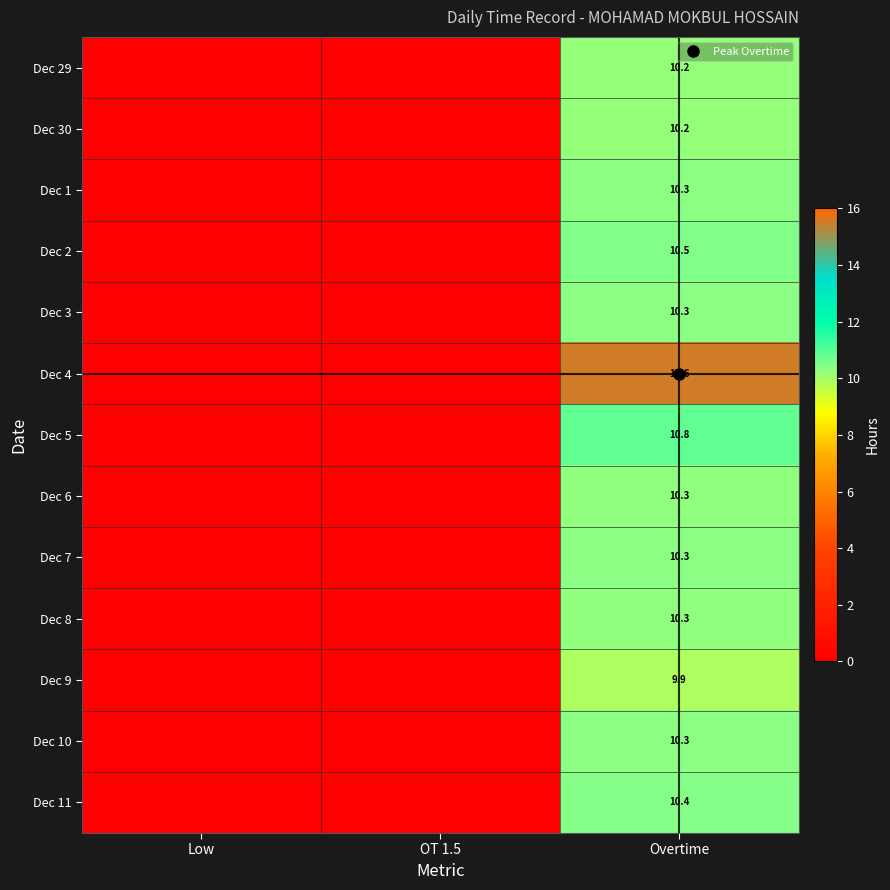

Is it true that Dec 3 equals -3.5 at Low?

False